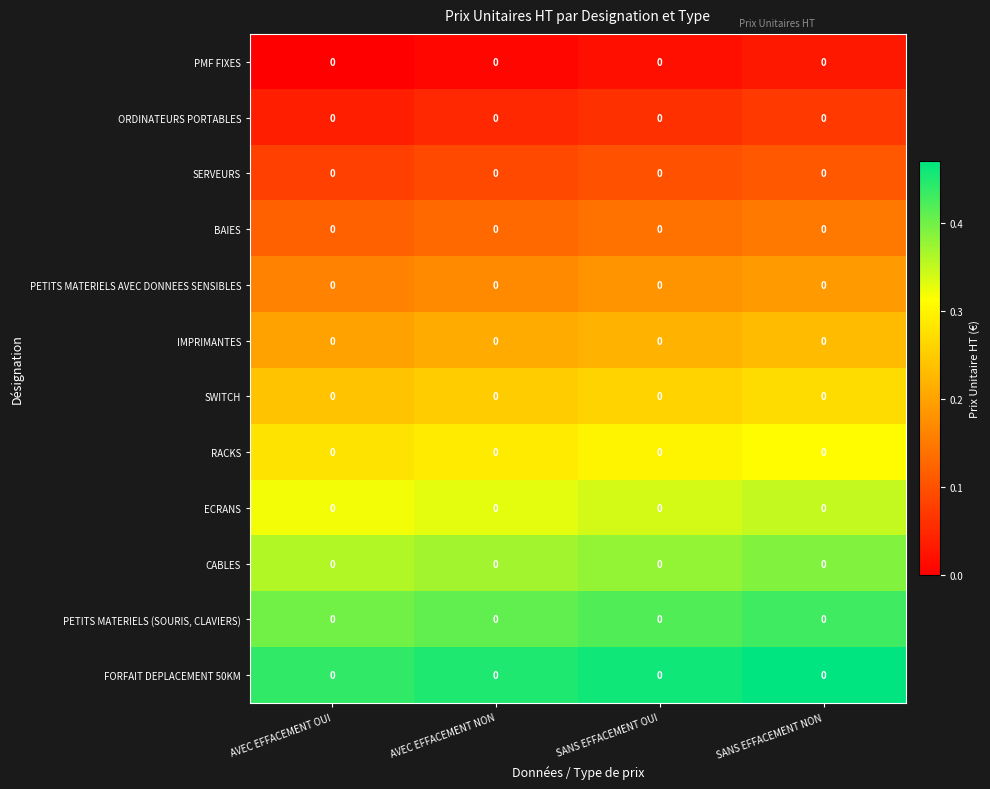

Where is PETITS MATERIELS AVEC DONNEES SENSIBLES nearest to the value 0?

AVEC EFFACEMENT OUI